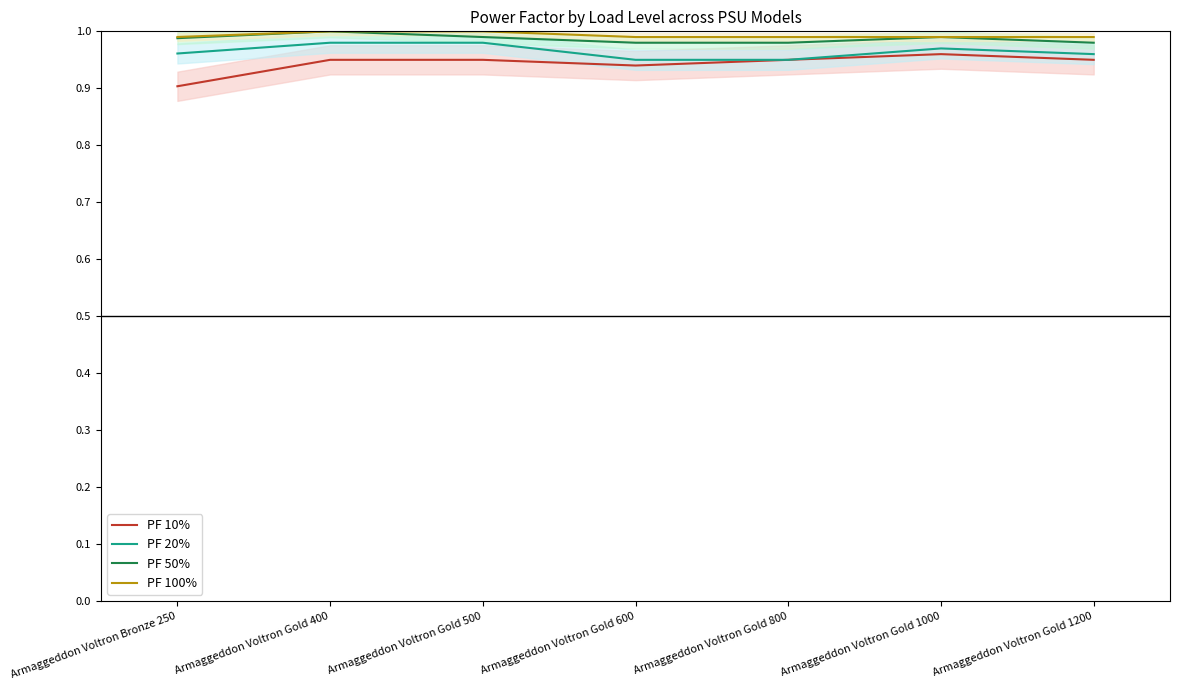

True or false: PF 100% has a value of 1.0 at Armaggeddon Voltron Gold 1200.

True